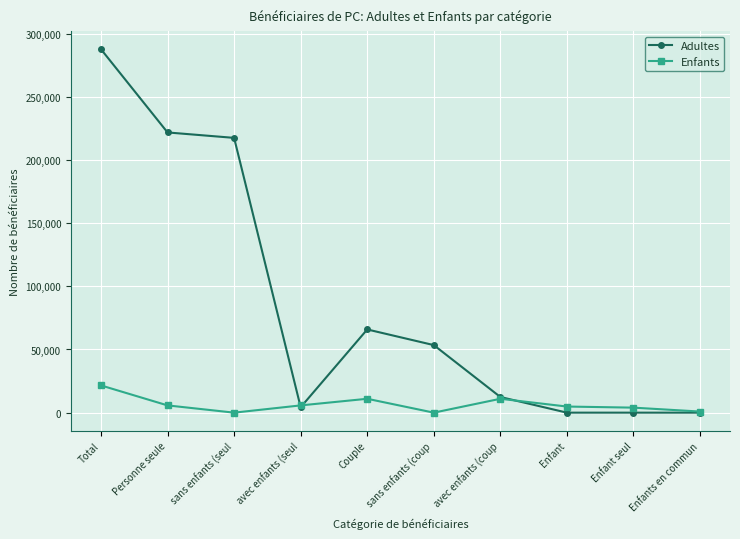

What is the difference between the second highest and second lowest values in the Enfants series?

10981